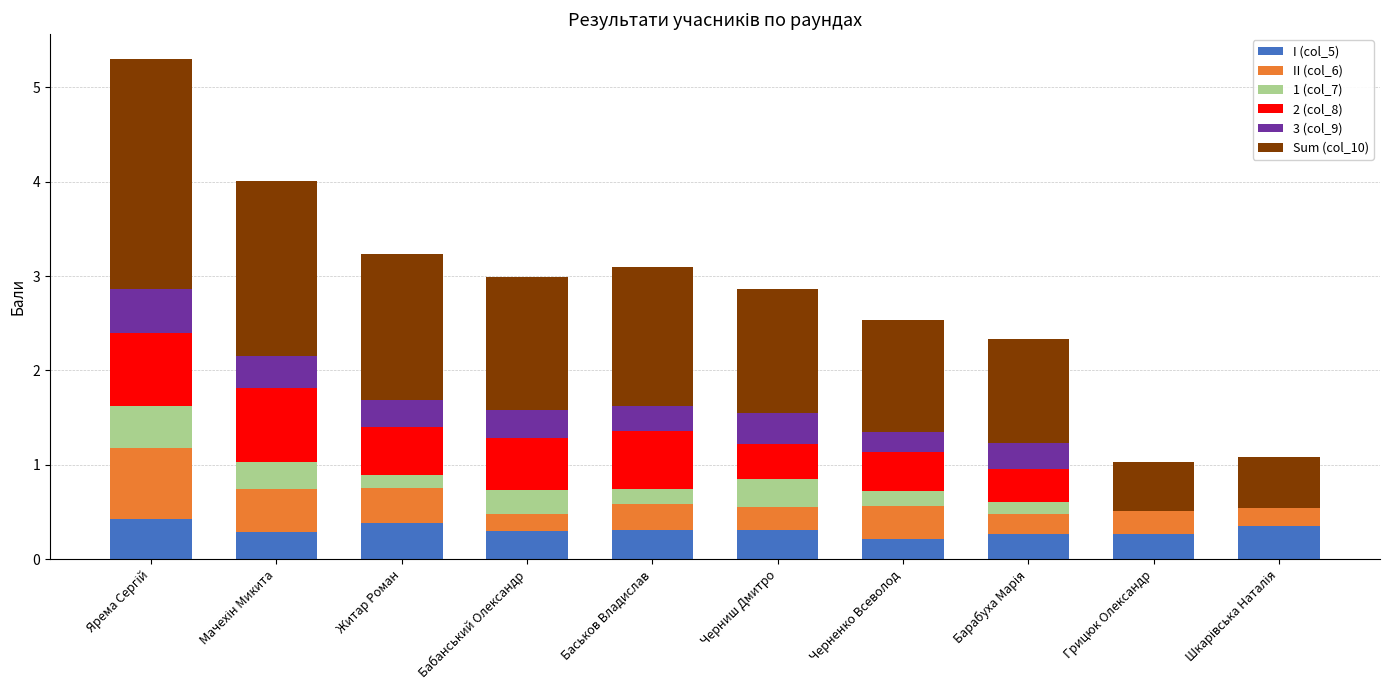

What is the total value across all series at Бабанський Олександр?

3.0